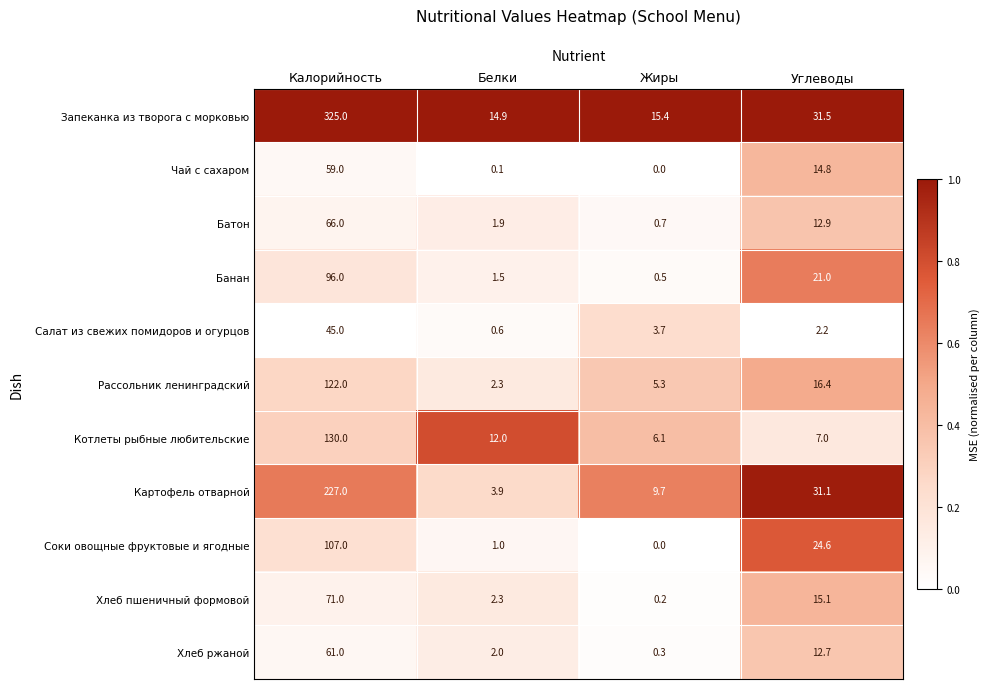

The value of Чай с сахаром at Жиры is 0.0. True or false?

True